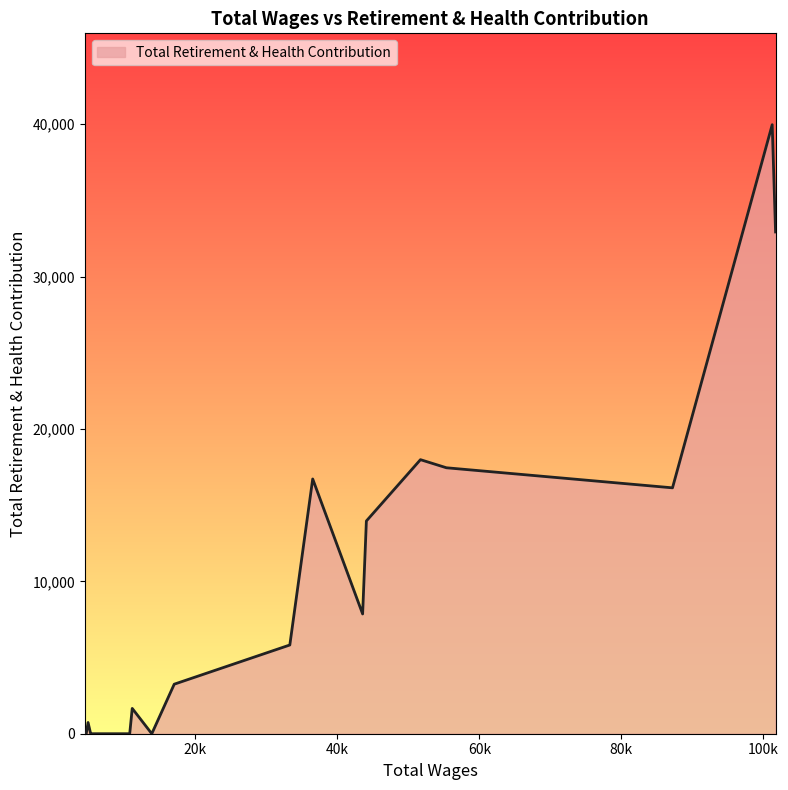

What is the average value?

8723